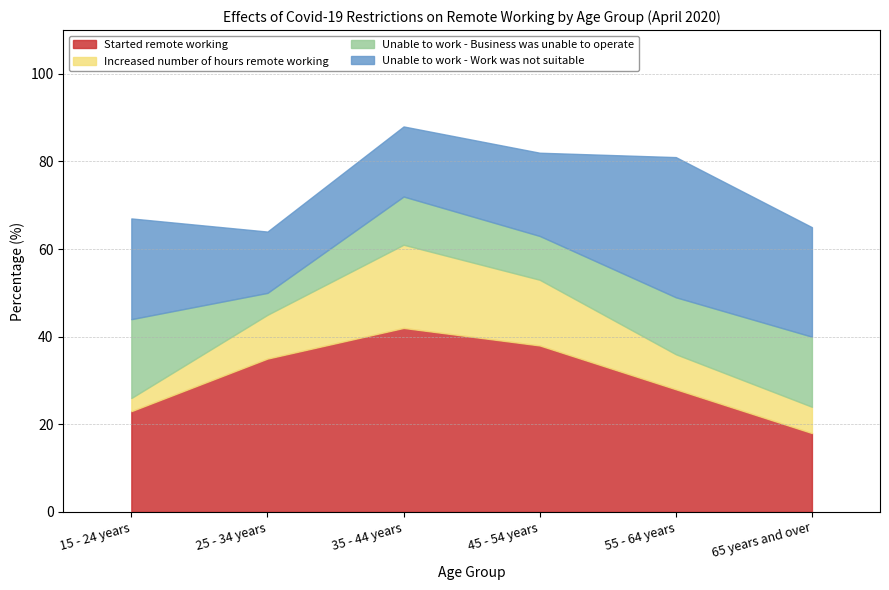

True or false: Increased number of hours remote working has more than 0 points higher than both neighbors.

True